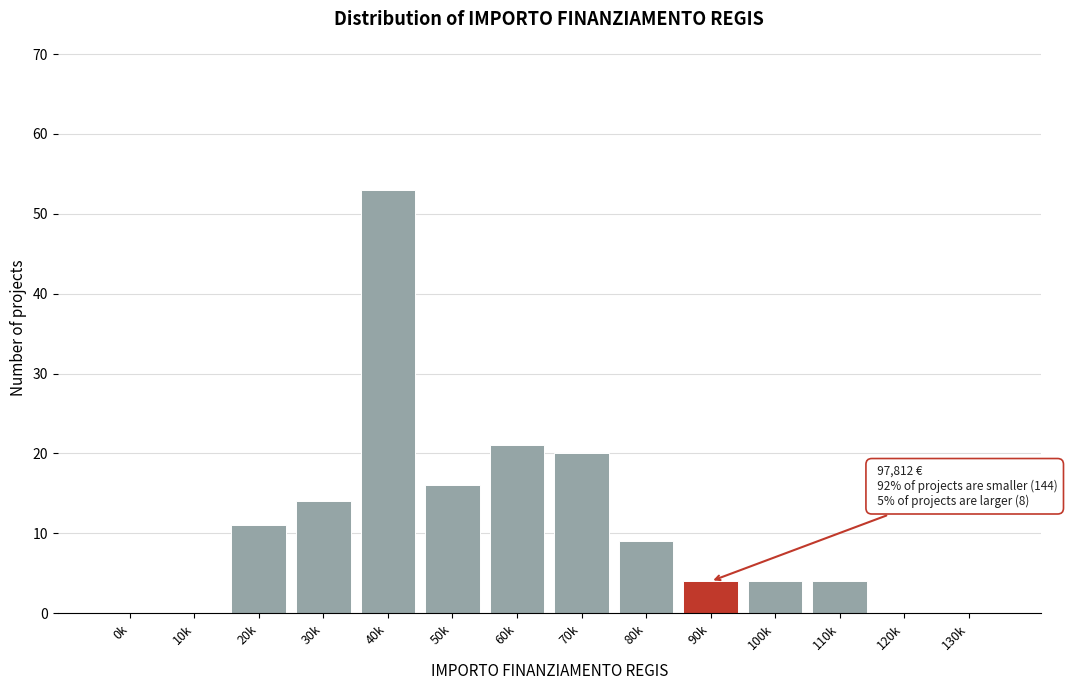

Reading left to right, what are all the values shown in this chart?

0k=0	10k=0	20k=11	30k=14	40k=53	50k=16	60k=21	70k=20	80k=9	90k=4	100k=4	110k=4	120k=0	130k=0